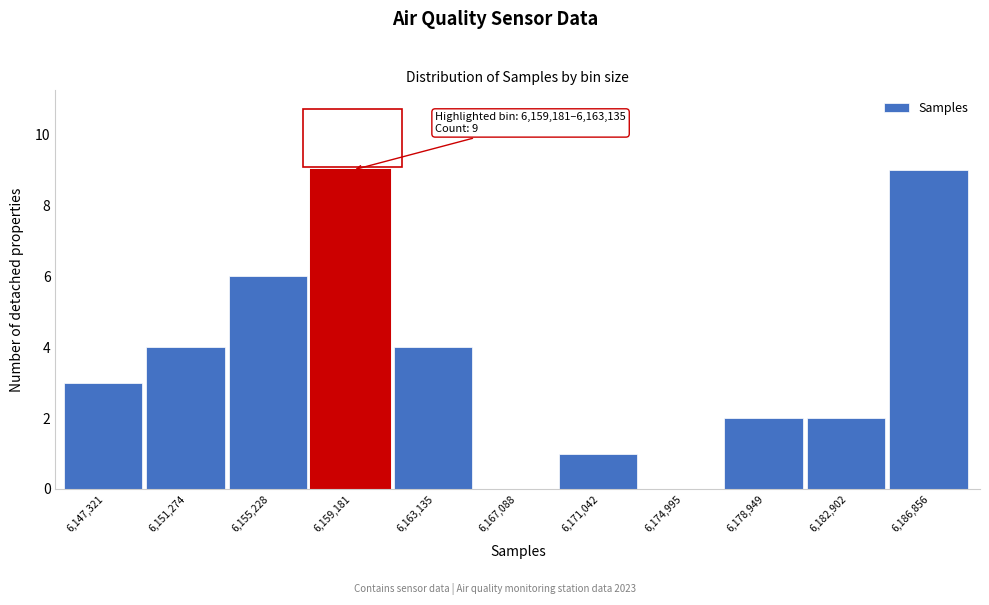

Reading left to right, transcribe all the data shown in this chart.

6,147,321=3	6,151,274=4	6,155,228=6	6,159,181=9	6,163,135=4	6,167,088=0	6,171,042=1	6,174,995=0	6,178,949=2	6,182,902=2	6,186,856=9